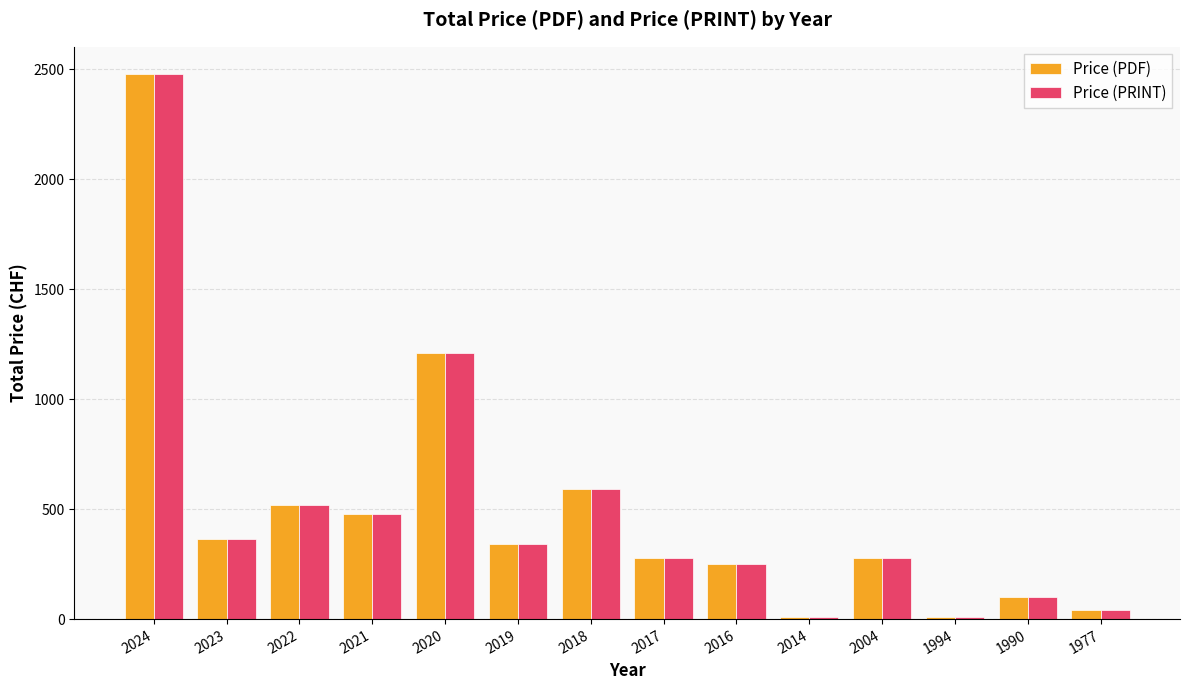

How many series are shown in this chart?

2